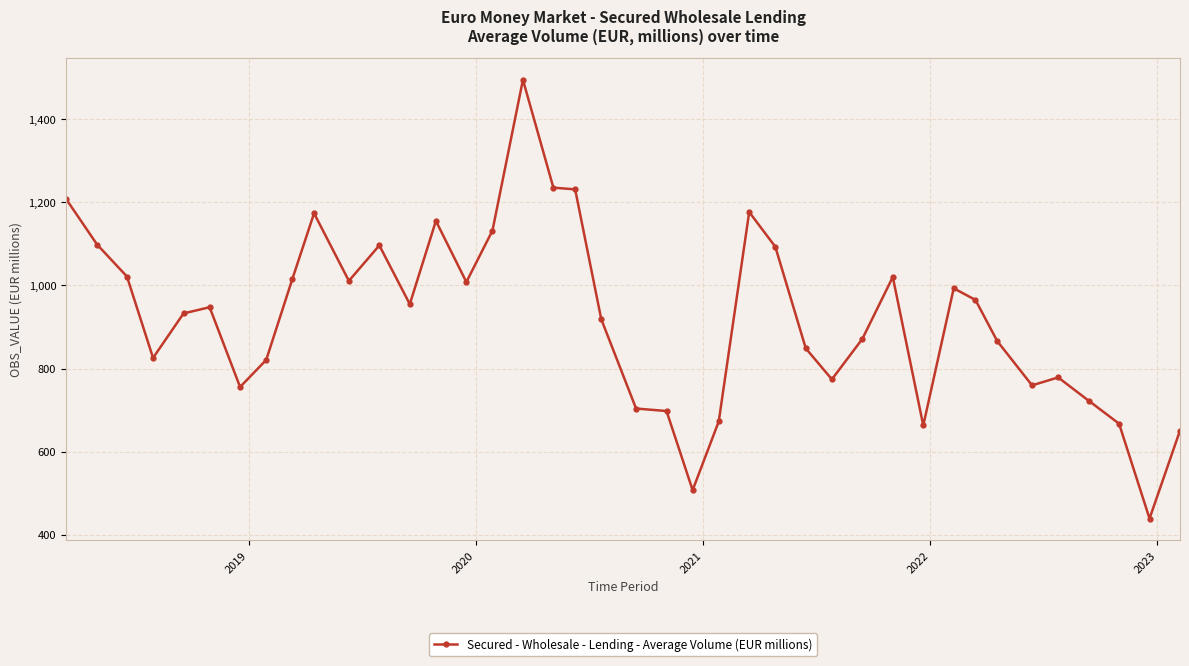

Is this an area chart (filled region under the line)?

No